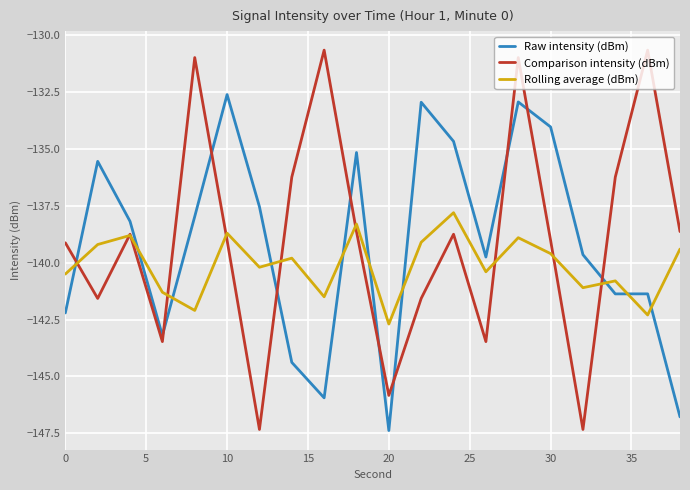

Which series has the widest spread of values?

Comparison intensity (dBm)